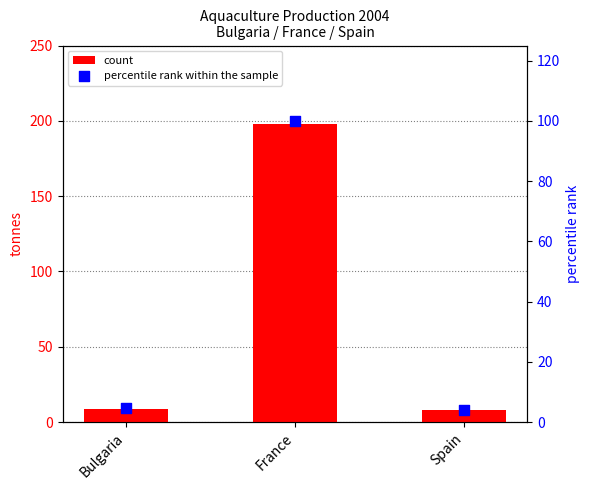

At how many categories does at least one series exceed 159?

1